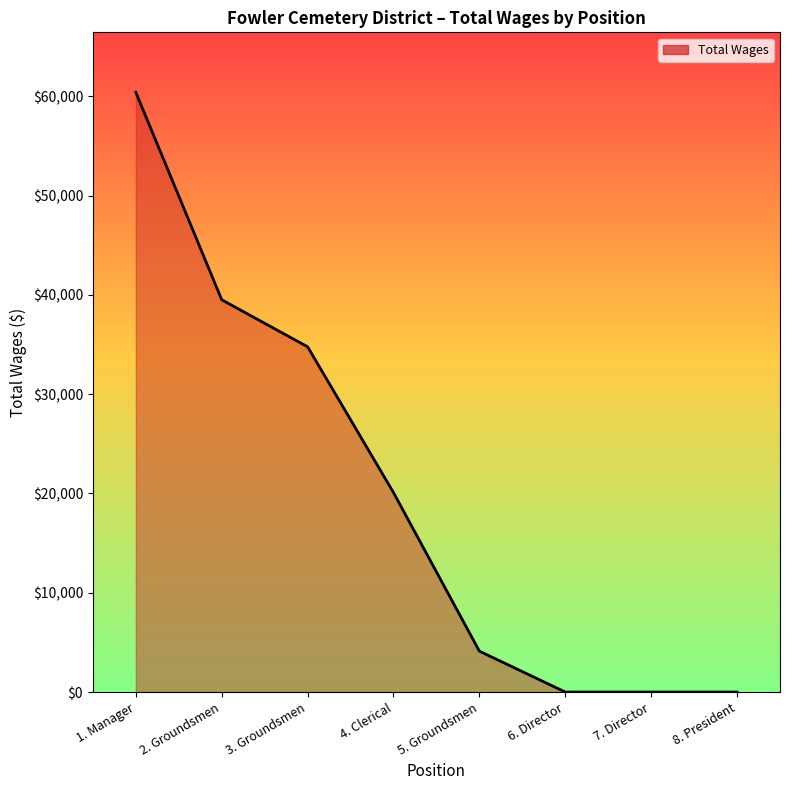

How many categories are shown in the chart?

8